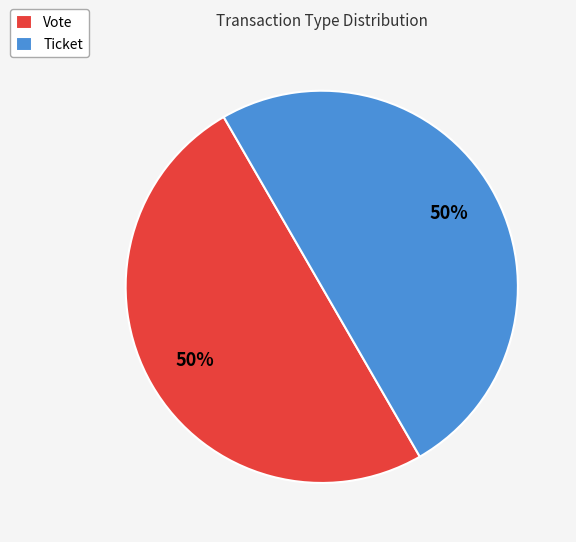

How many segments does this pie chart have?

2